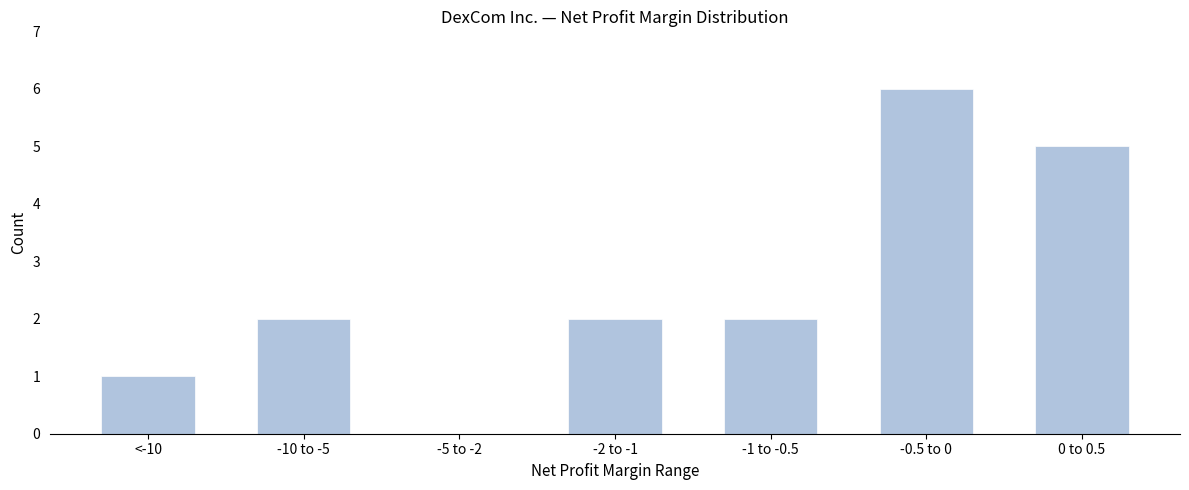

Reading right to left, what are all the values shown in this chart?

0 to 0.5=5	-0.5 to 0=6	-1 to -0.5=2	-2 to -1=2	-5 to -2=0	-10 to -5=2	<-10=1